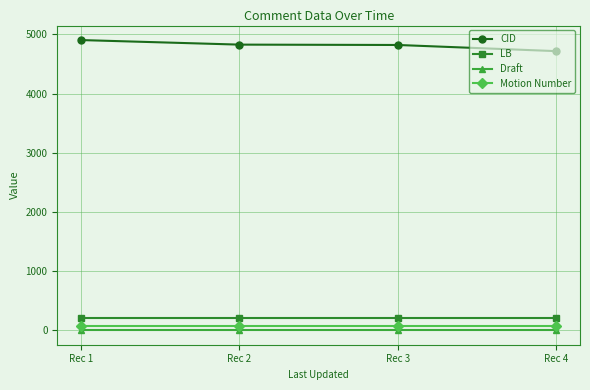

What is the average value of the Draft series?

2